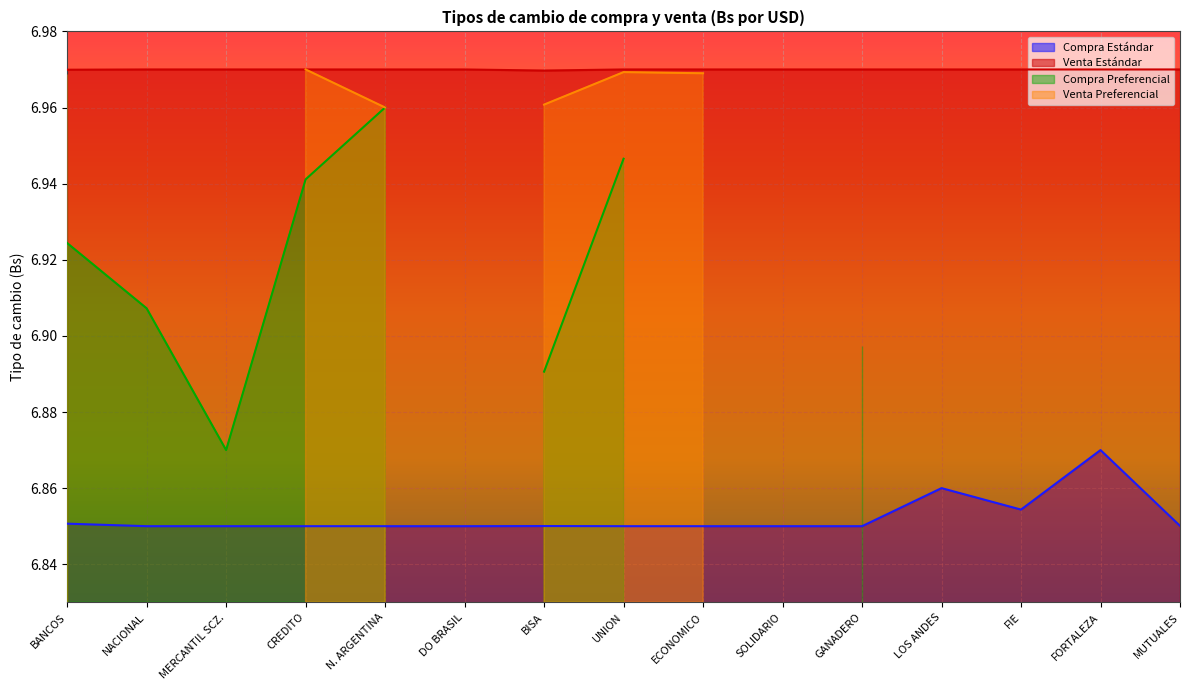

List the labels in order of Venta Estándar value, smallest first.

BISA, BANCOS, NACIONAL, MUTUALES, LOS ANDES, MERCANTIL SCZ., DO BRASIL, GANADERO, FORTALEZA, CREDITO, N. ARGENTINA, UNION, ECONOMICO, FIE, SOLIDARIO